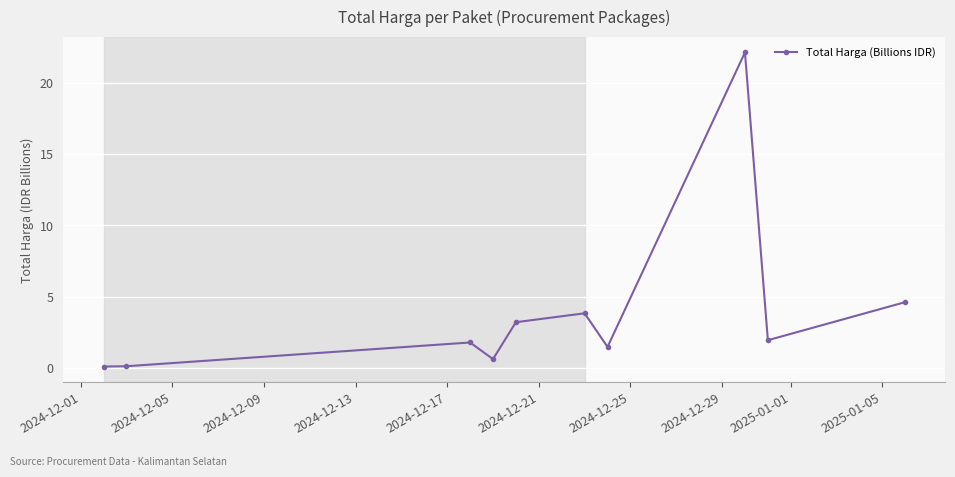

What is the sum of all values?

39.8